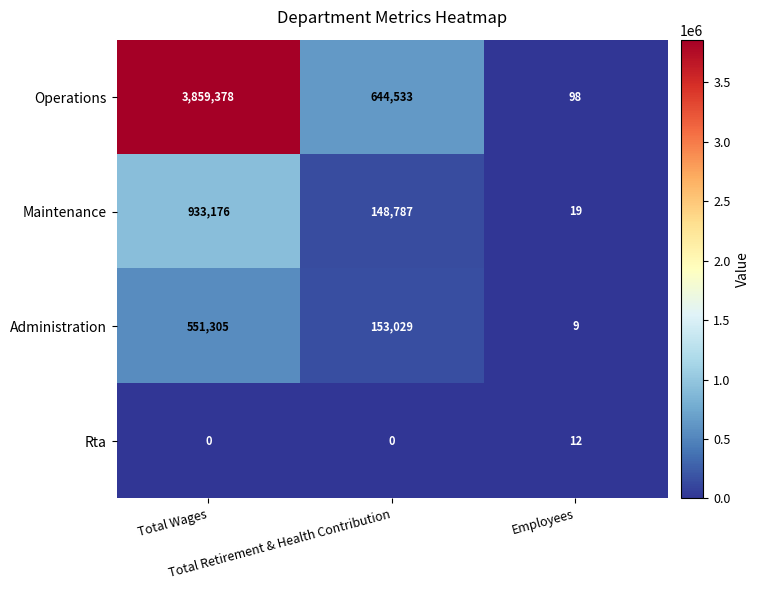

What is the spread (max minus min) of values at Total Wages?

3859378